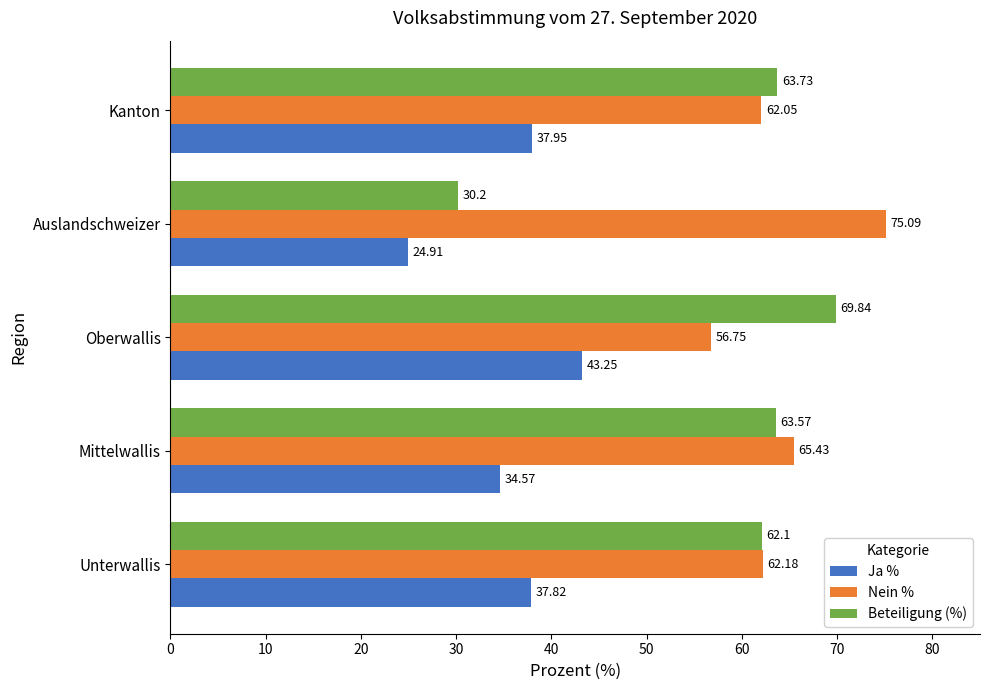

What are all the series names shown in the legend?

Ja %, Nein %, Beteiligung (%)